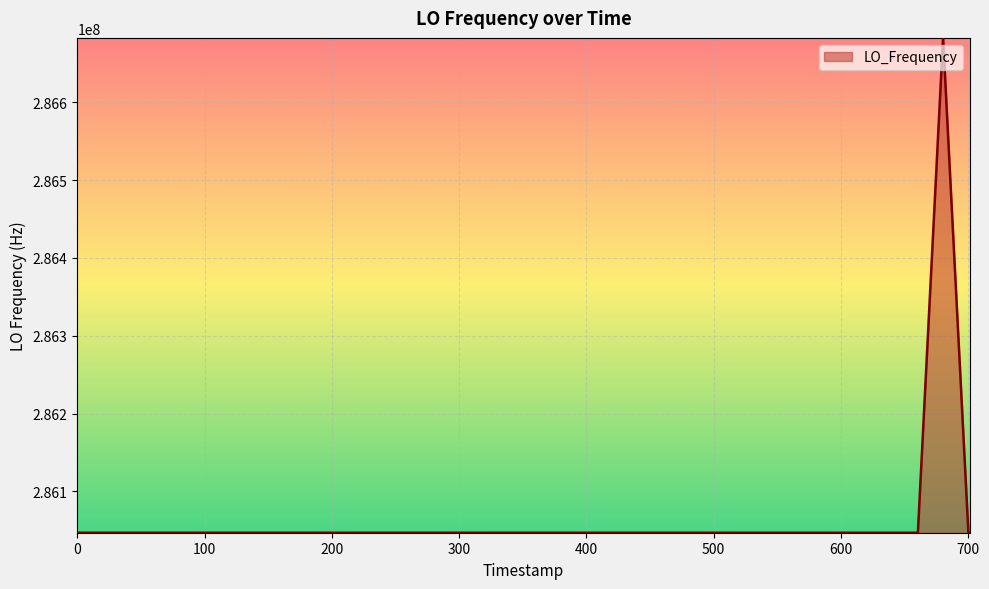

What is the smallest value displayed?

286046988.7